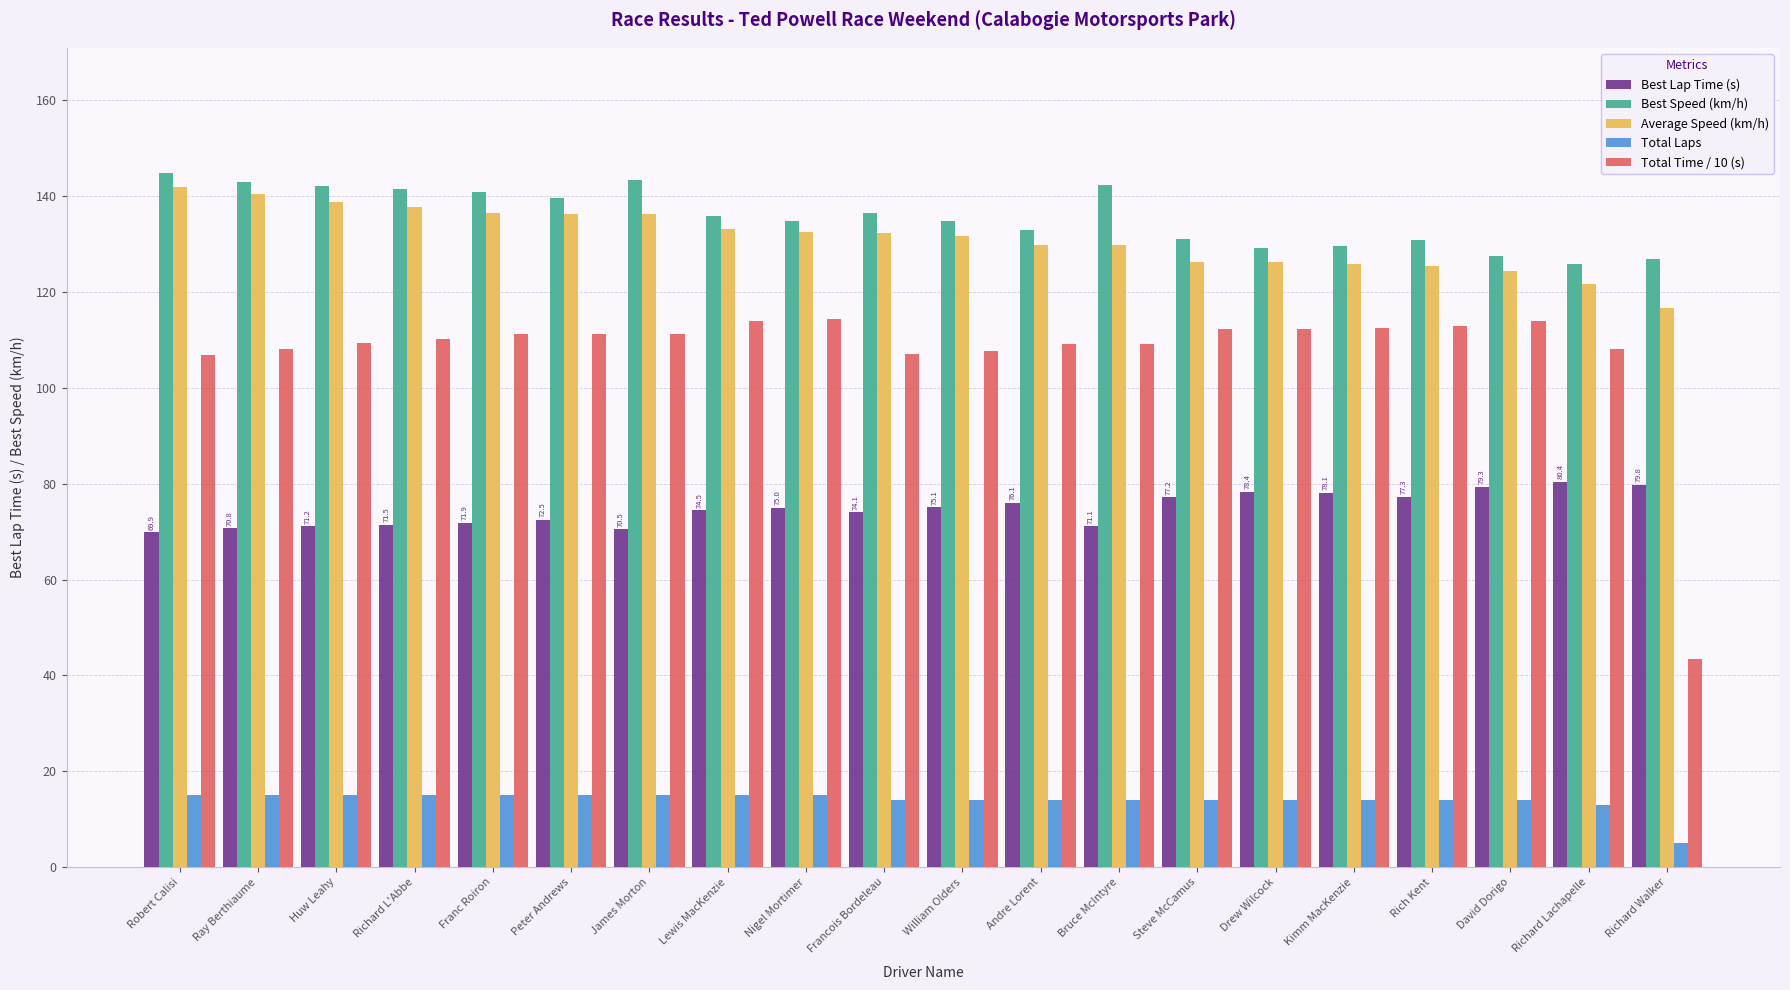

What is the lowest value of the Total Time / 10 (s) series?

43.4